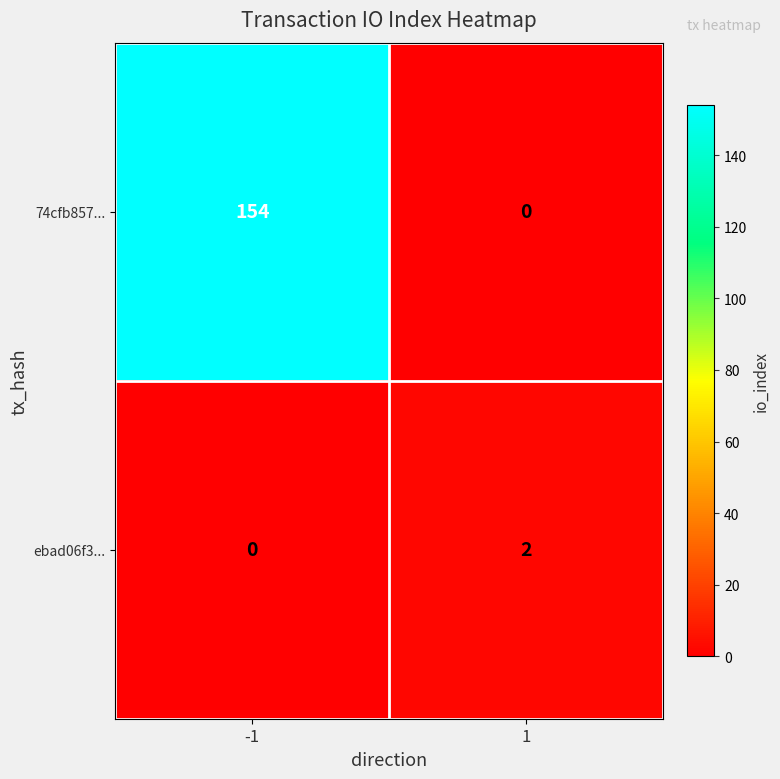

The 74cfb857... series shows 0 at 1. True or false?

True